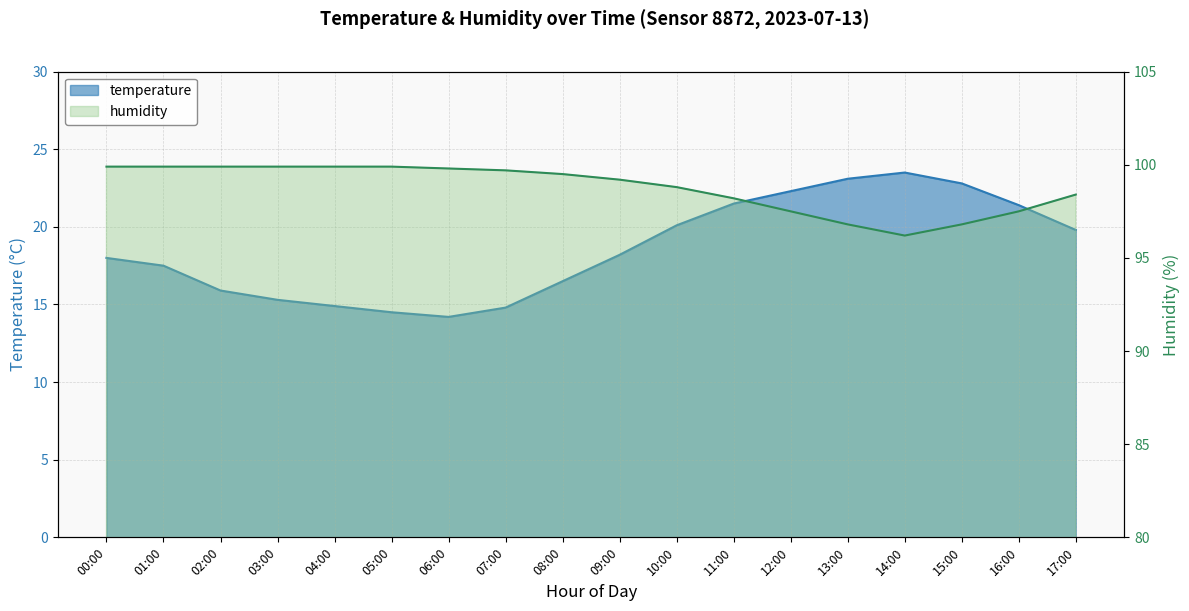

What is the minimum value shown in the chart?

14.2